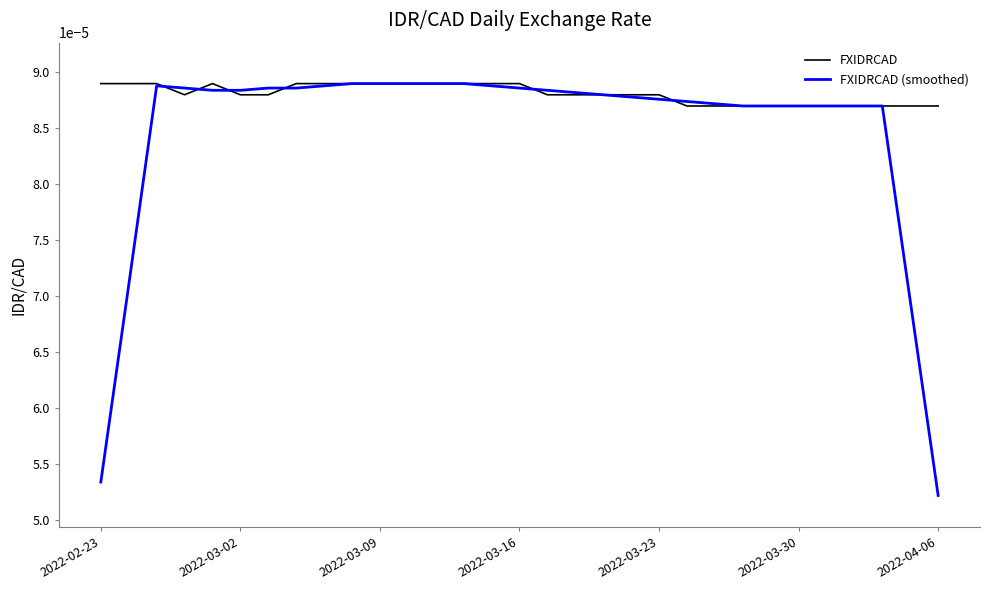

List the series in order of their overall mean, lowest first.

FXIDRCAD (smoothed), FXIDRCAD